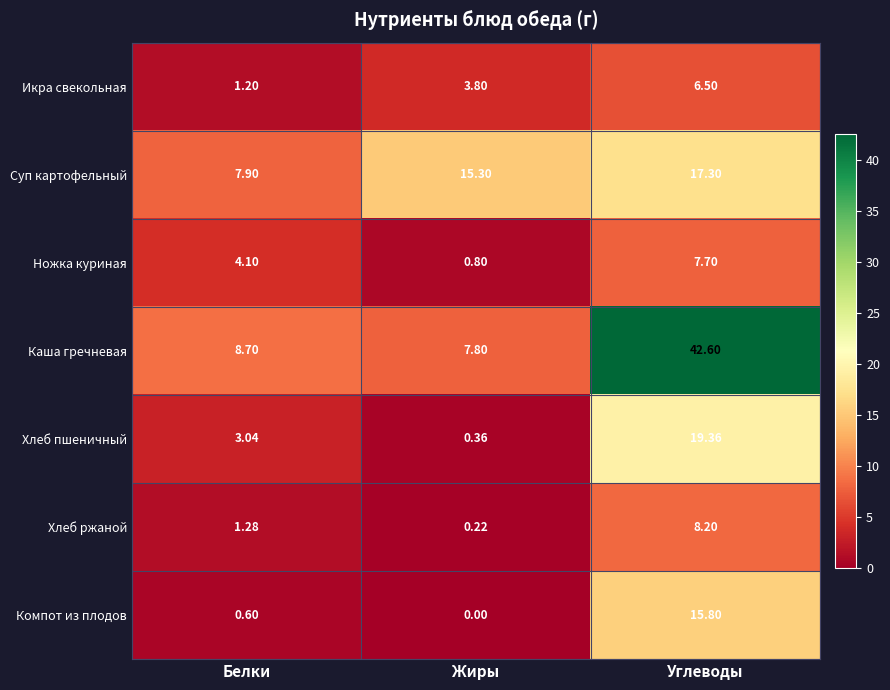

Which series has the largest total across all categories?

Каша гречневая